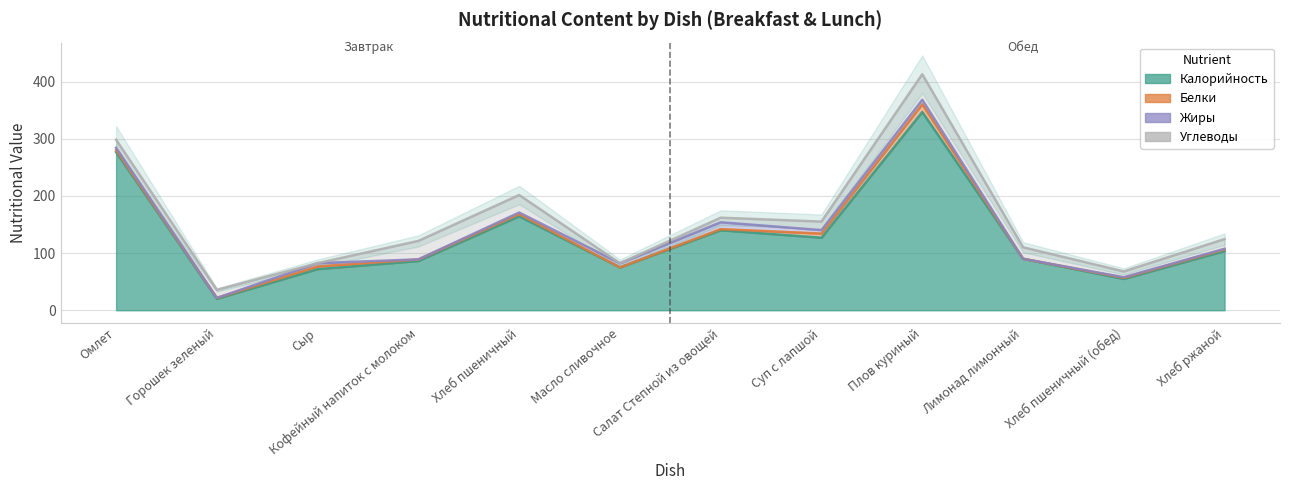

Reading left to right, list all the values displayed in this chart.

Калорийность: 277.0	20.0	72.0	86.2	164.4	74.9	140.0	127.0	347.0	90.0	54.8	103.6
Белки: 3.4	1.6	4.6	2.7	4.0	0.1	2.0	7.2	13.5	0.1	2.0	3.0
Жиры: 4.0	0.0	5.8	0.1	2.7	7.2	12.0	6.0	7.9	0.0	0.9	1.0
Углеводы: 14.1	14.1	0.0	32.4	30.6	0.1	8.0	15.0	44.7	20.2	10.2	17.0